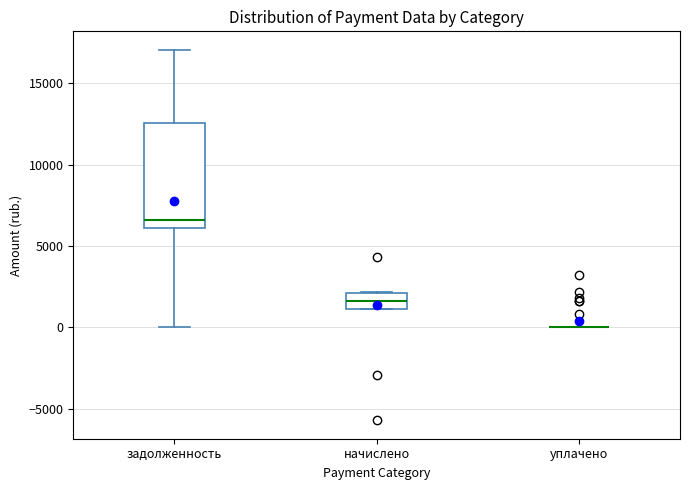

Reading left to right, transcribe this box plot: for each box, give where its median line is, the range the box spans, and where its two whiskers end, as read against the y-axis. The values are not printed on the chart, so give them approximately, as read against the axis.

задолженность: median 6500, box 6000 to 12500, whiskers 0 to 17000
начислено: median 1500, box 1000 to 2000, whiskers 1000 to 2000
уплачено: box collapsed to a line at 0, whiskers 0 to 0